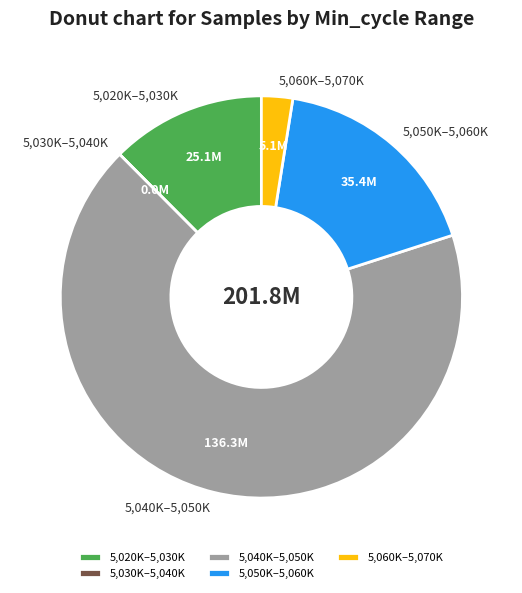

Is it true that 5,040K–5,050K is 68% of the pie?

True